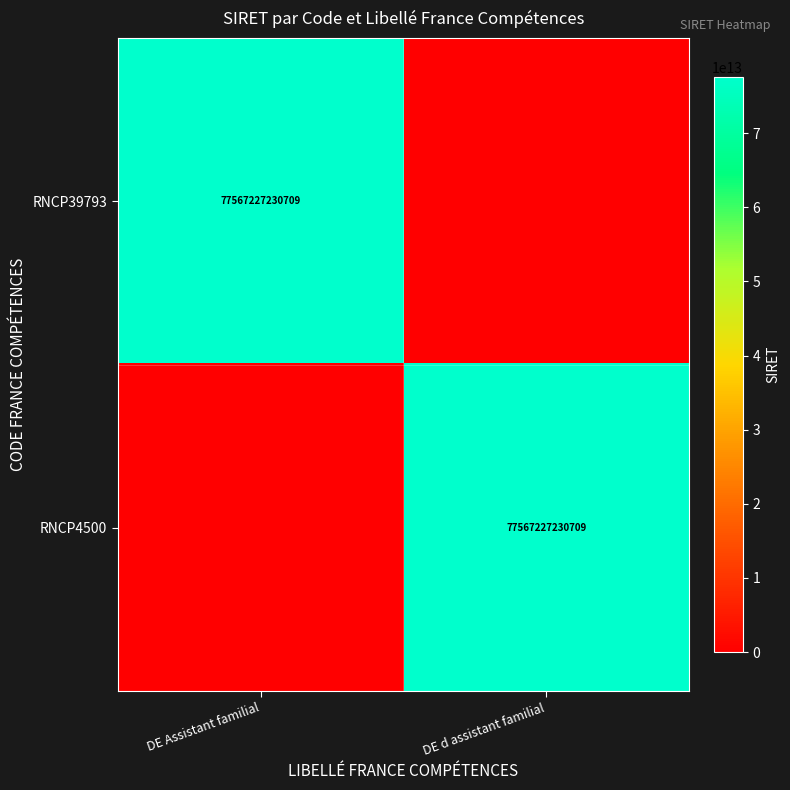

True or false: RNCP4500 has a value of 77567227230709 at DE d assistant familial.

True